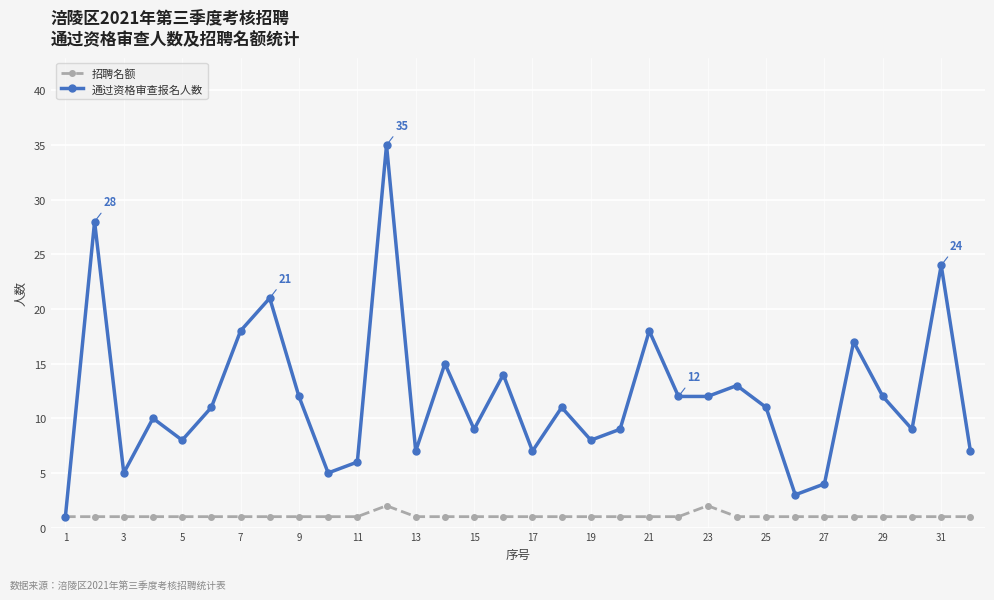

What is the greatest value displayed?

35